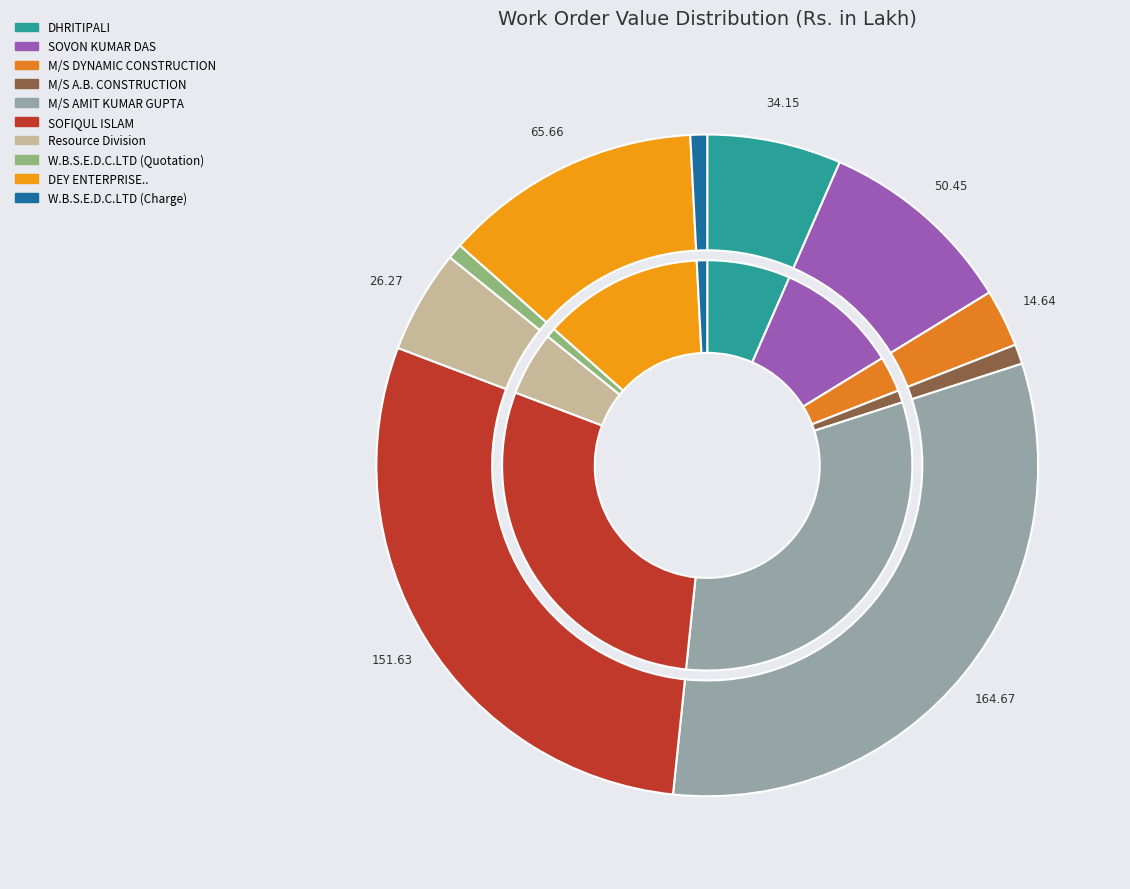

What is the ratio of the value at M/S AMIT KUMAR GUPTA to the value at DHRITIPALI?

4.8